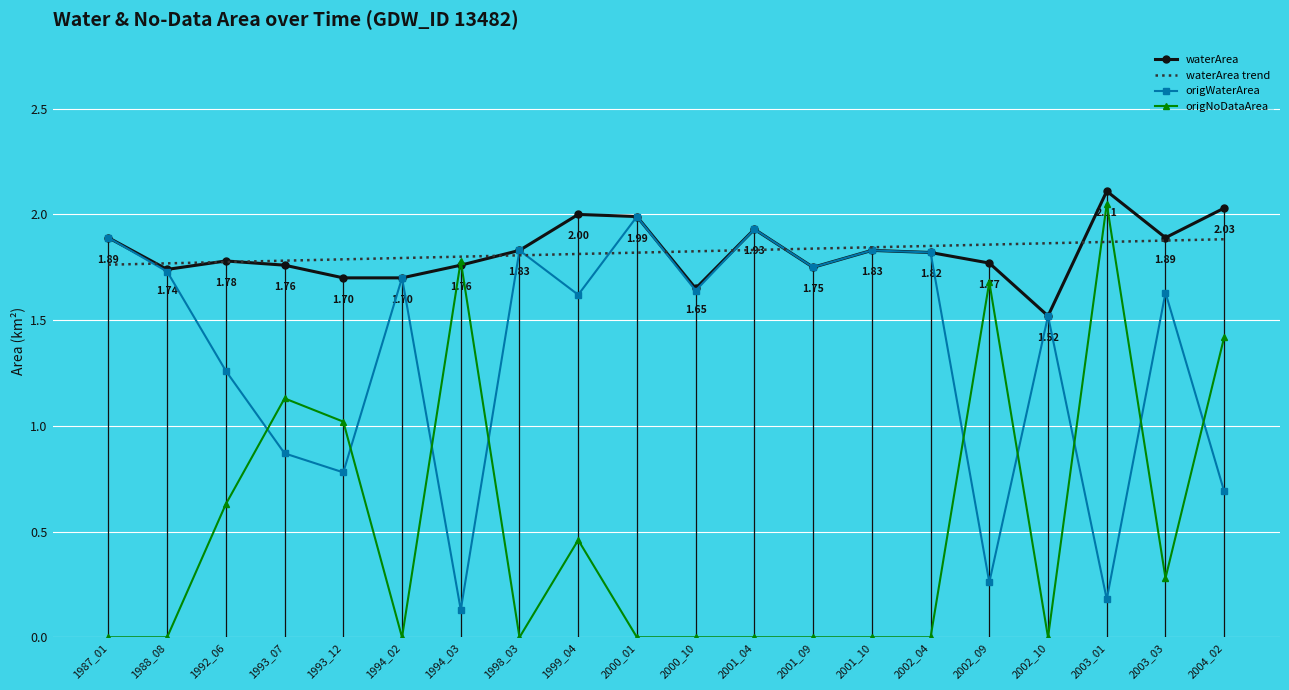

Is the value of waterArea trend at 2000_10 greater than the value of waterArea at 1999_04?

No